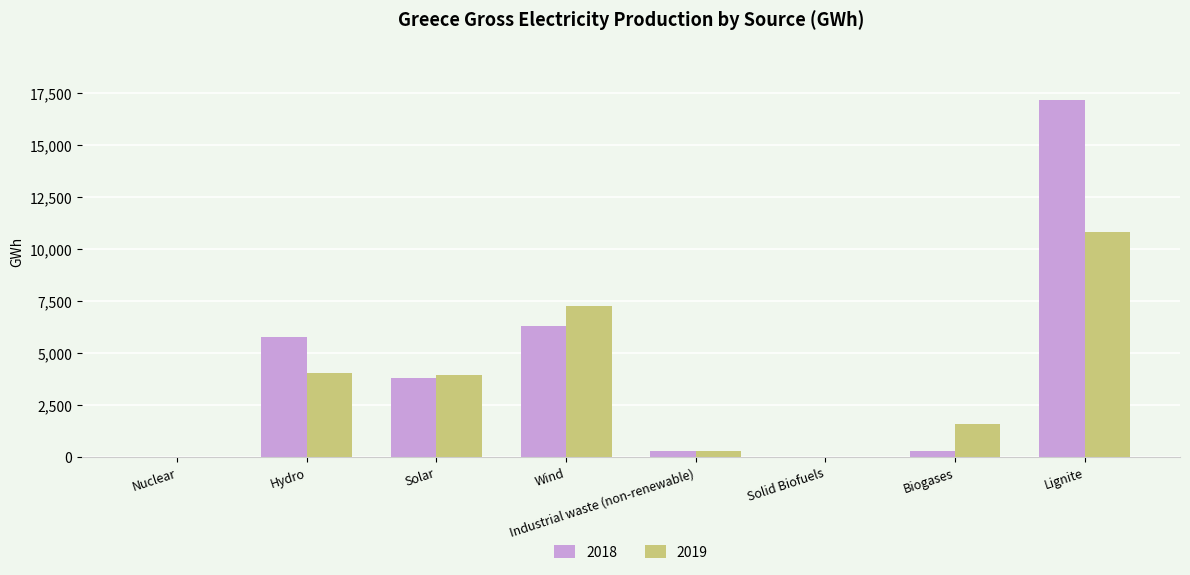

What is the maximum value shown in the chart?

17185.2